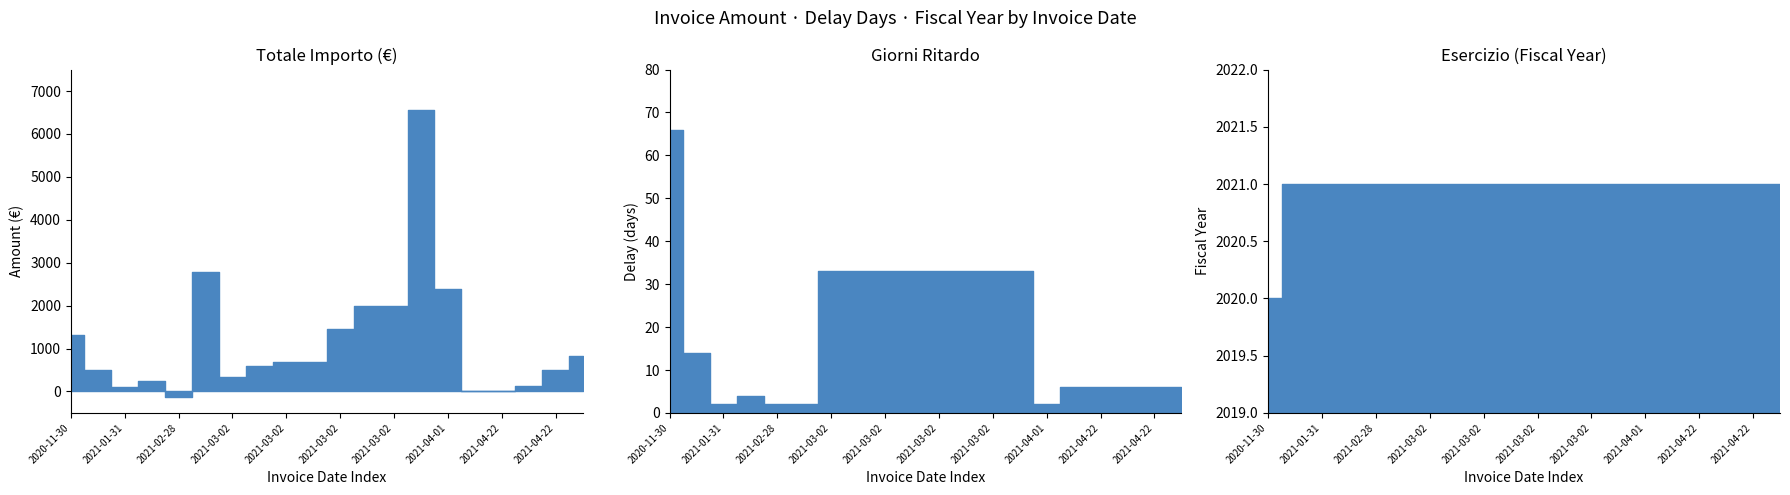

List the labels in order of Giorni Ritardo value, largest first.

2020-11-30, 2021-03-02, 2021-03-02, 2021-03-02, 2021-03-02, 2021-03-02, 2021-03-02, 2021-03-02, 2021-03-02, 2021-01-28, 2021-04-22, 2021-04-22, 2021-04-22, 2021-04-22, 2021-04-22, 2021-01-31, 2021-04-01, 2021-01-31, 2021-02-28, 2021-02-28